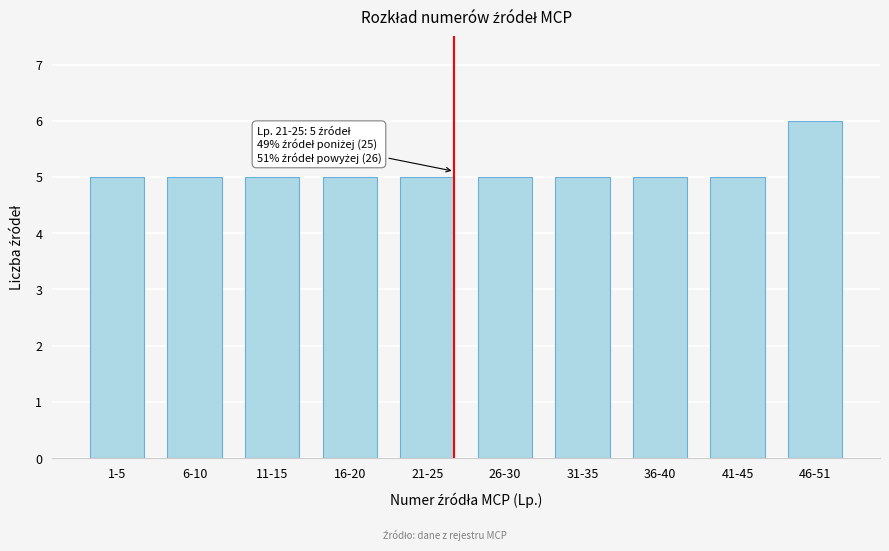

Reading left to right, list all the values displayed in this chart.

1-5=5	6-10=5	11-15=5	16-20=5	21-25=5	26-30=5	31-35=5	36-40=5	41-45=5	46-51=6